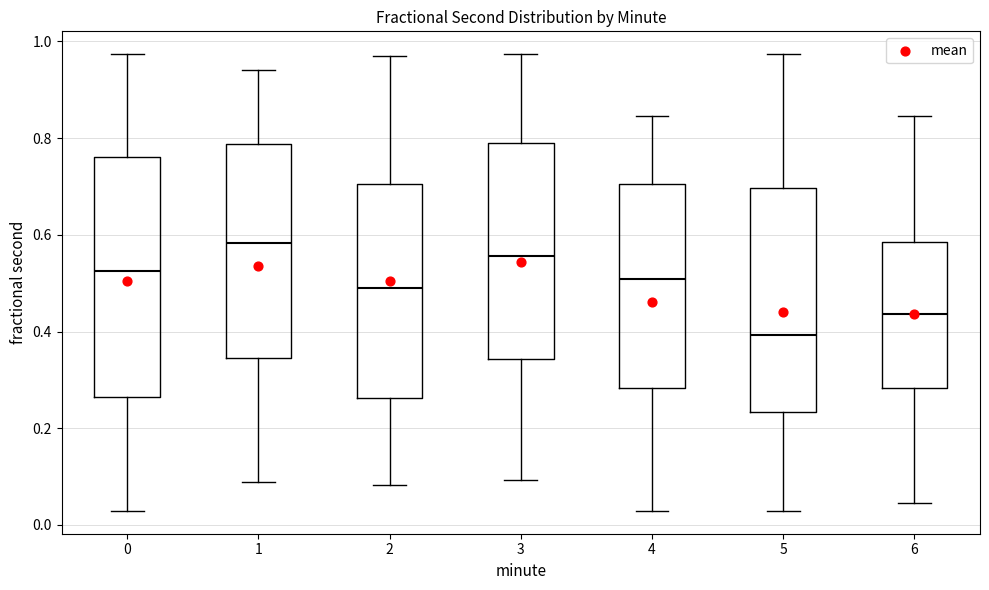

Comparing the boxes themselves (not the whiskers), which one is the tallest?

0